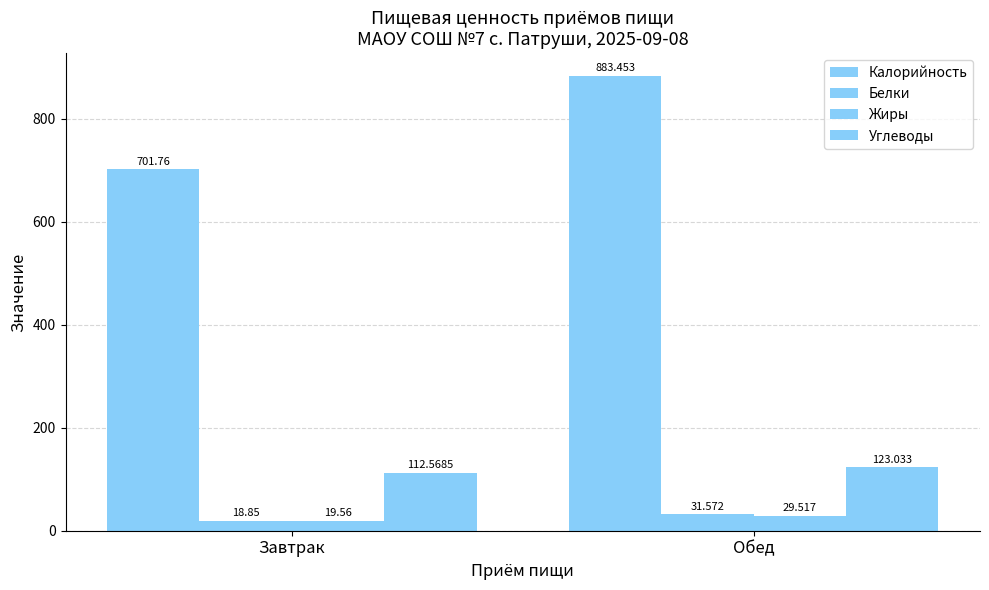

How many bars are there in total?

8